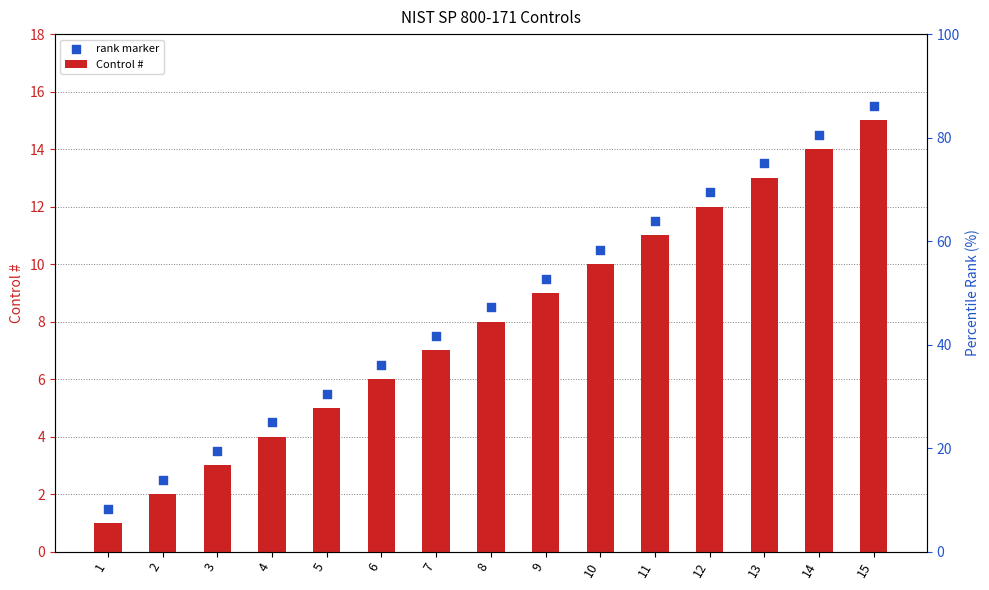

Which series reaches the maximum Y coordinate?

rank marker